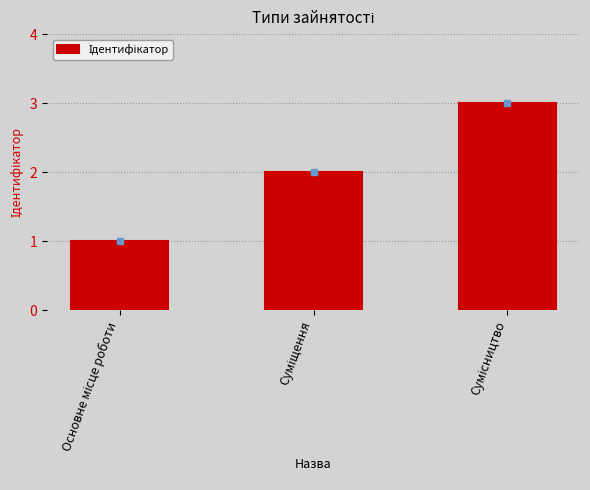

Reading left to right, what are all the values shown in this chart?

1	2	3